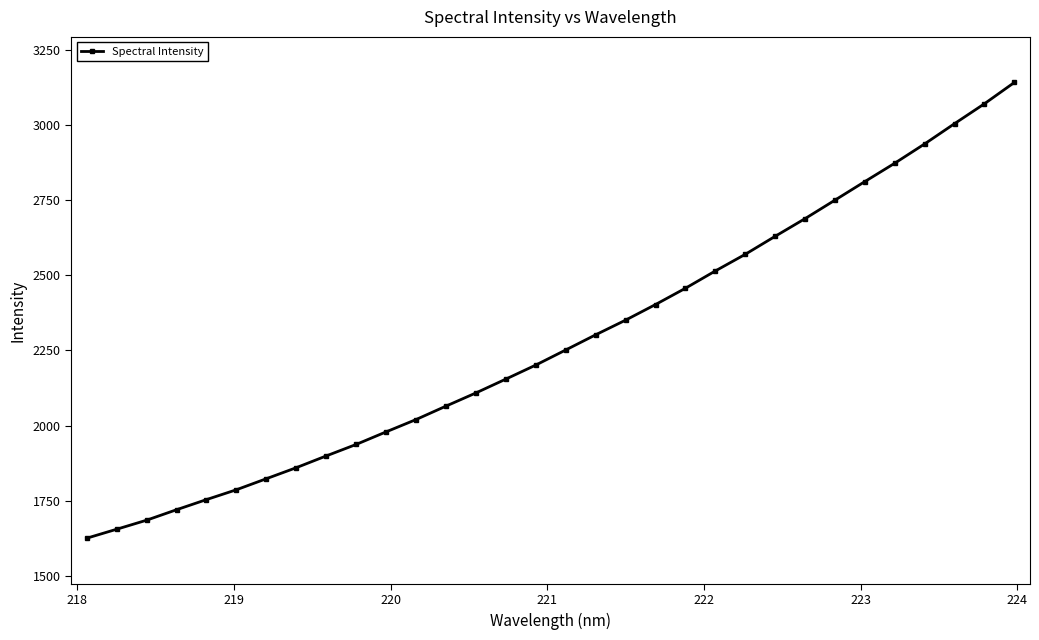

What is the value of the 2nd point from the left?

1655.9